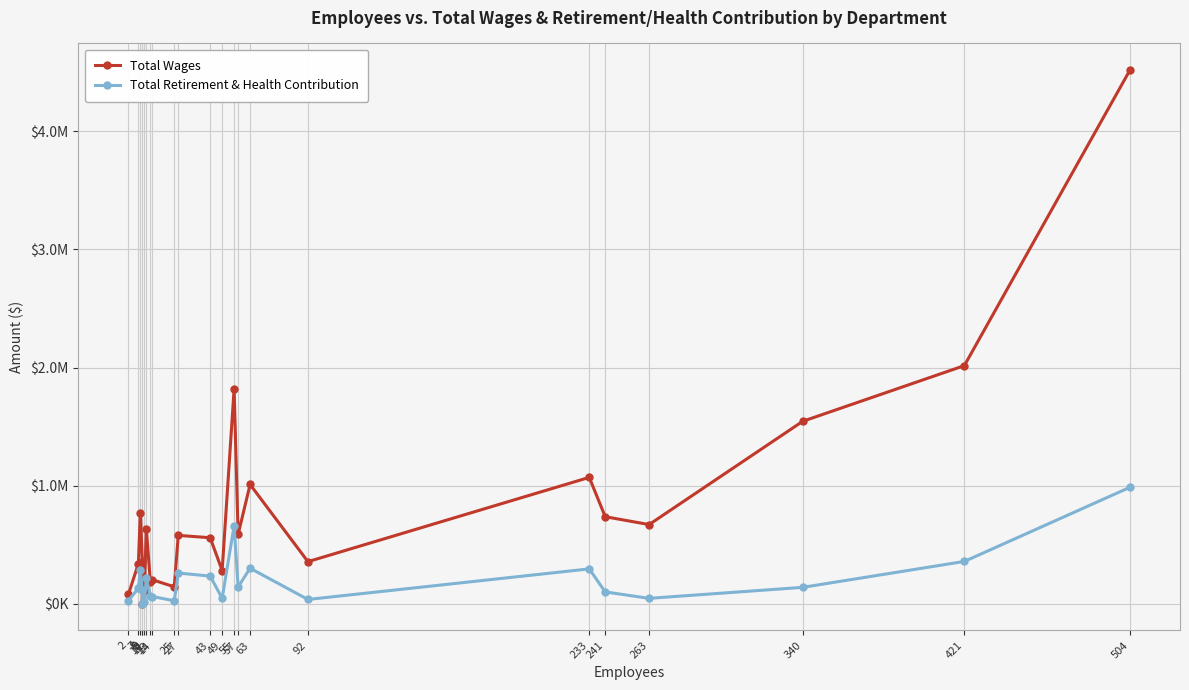

Between 233 and 263, which series saw the biggest shift?

Total Wages